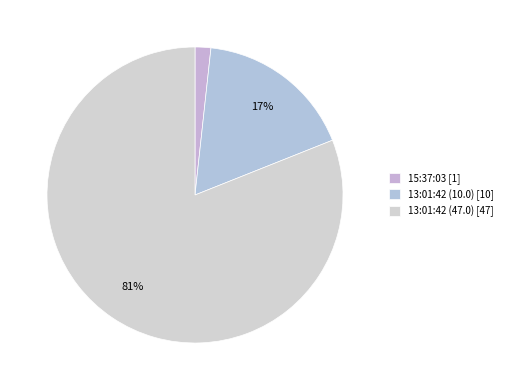

What is the total percentage of 13:01:42 (47.0) and 13:01:42 (10.0)?

98.3%